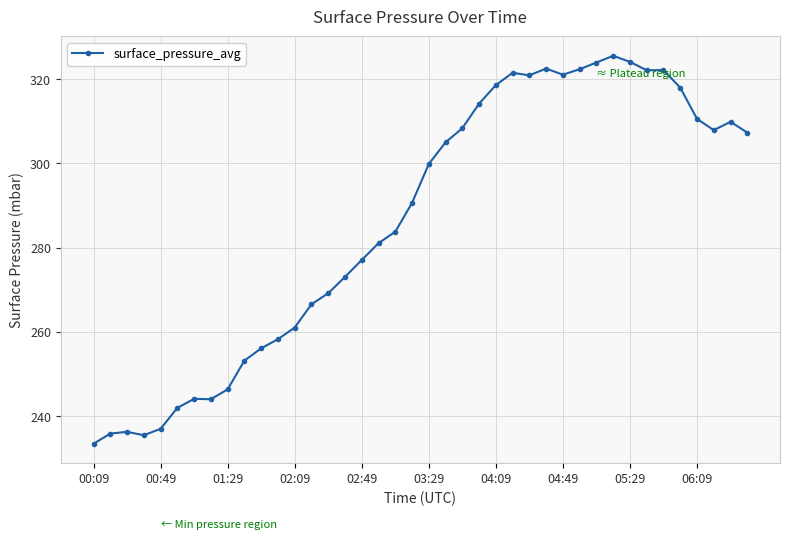

What is the value of the 31st point from the left?

323.9